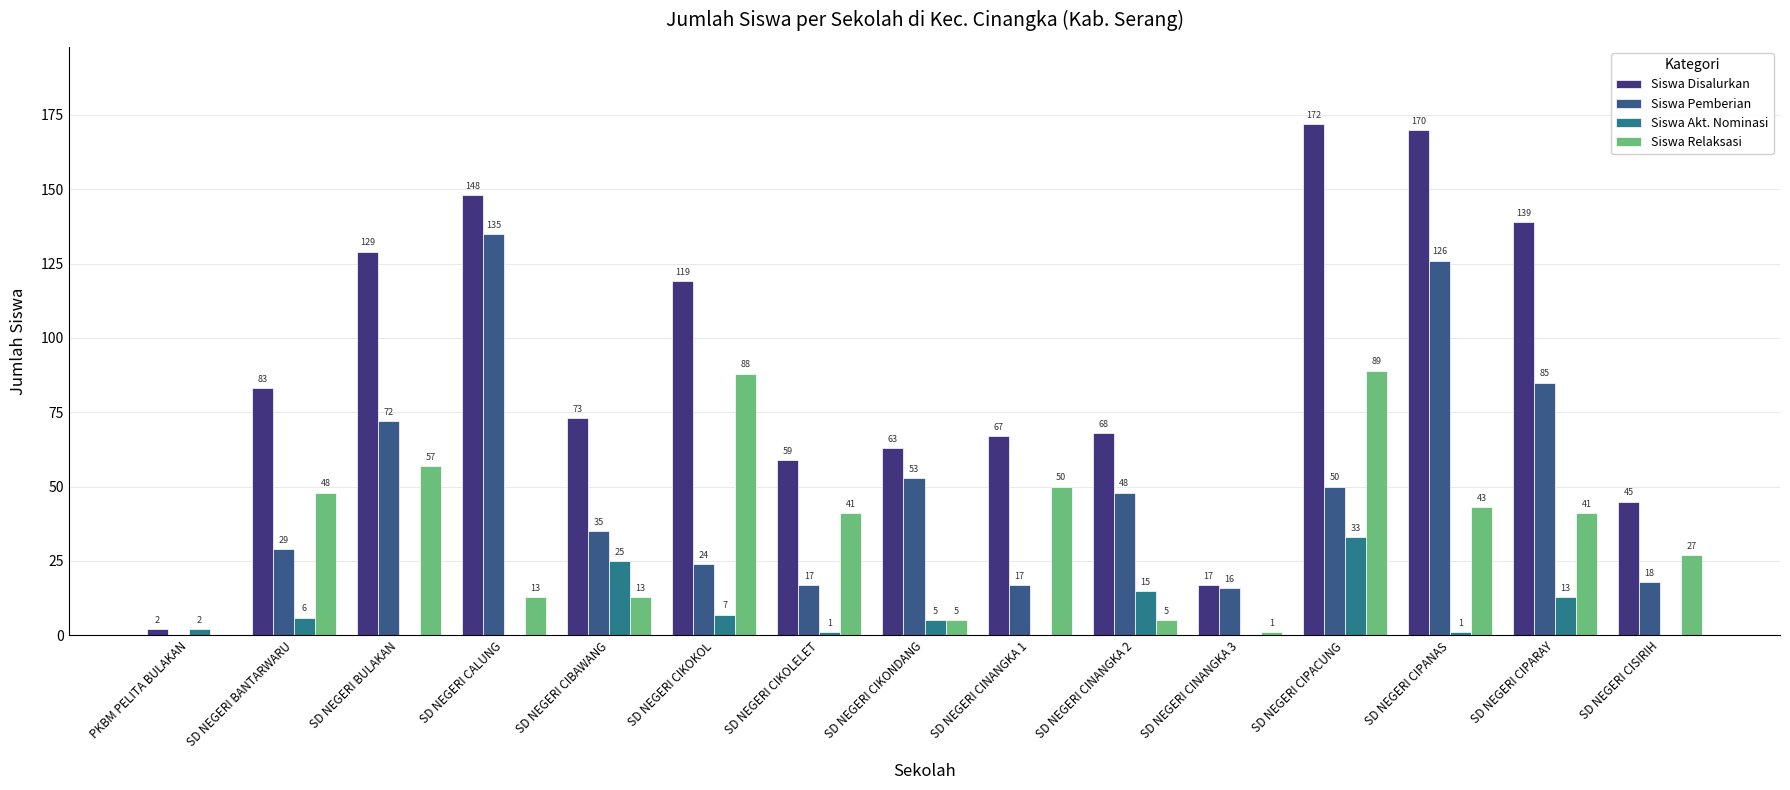

The value of Siswa Relaksasi at SD NEGERI CIKOLELET is 41. True or false?

True